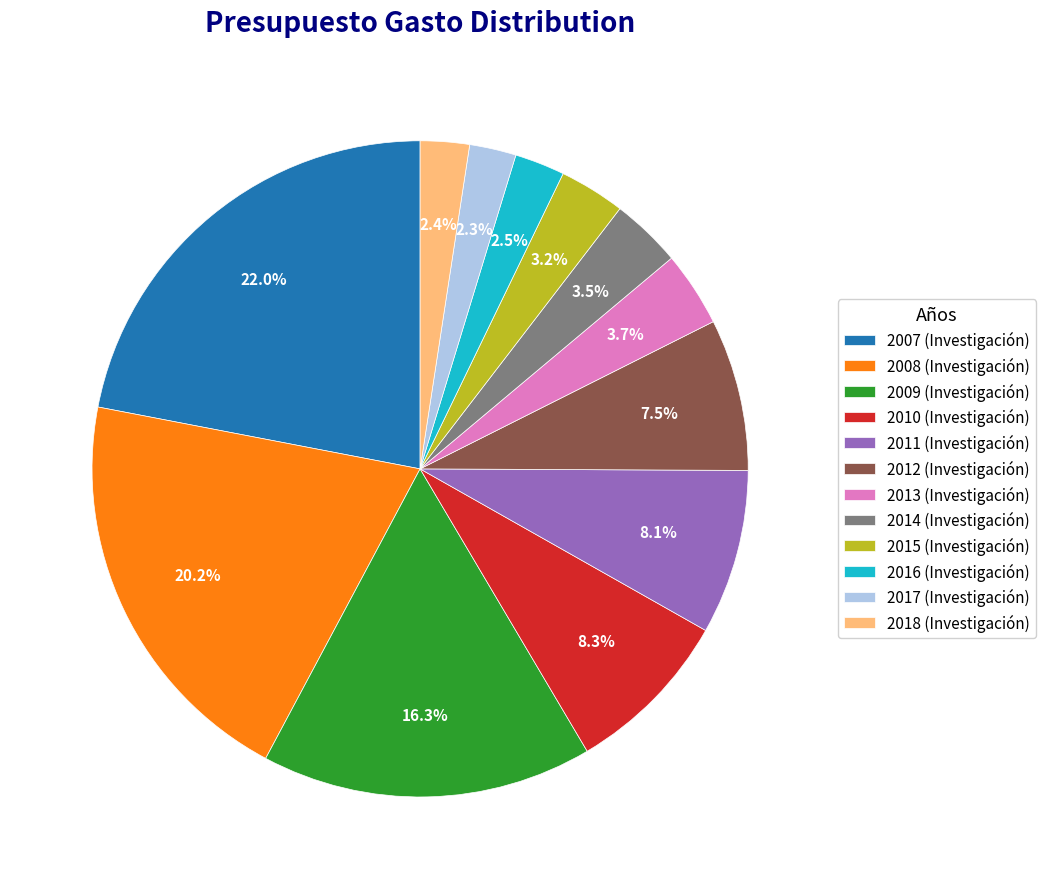

To the nearest percent, what is the combined percentage of 2013 (Investigación) and 2007 (Investigación)?

26%